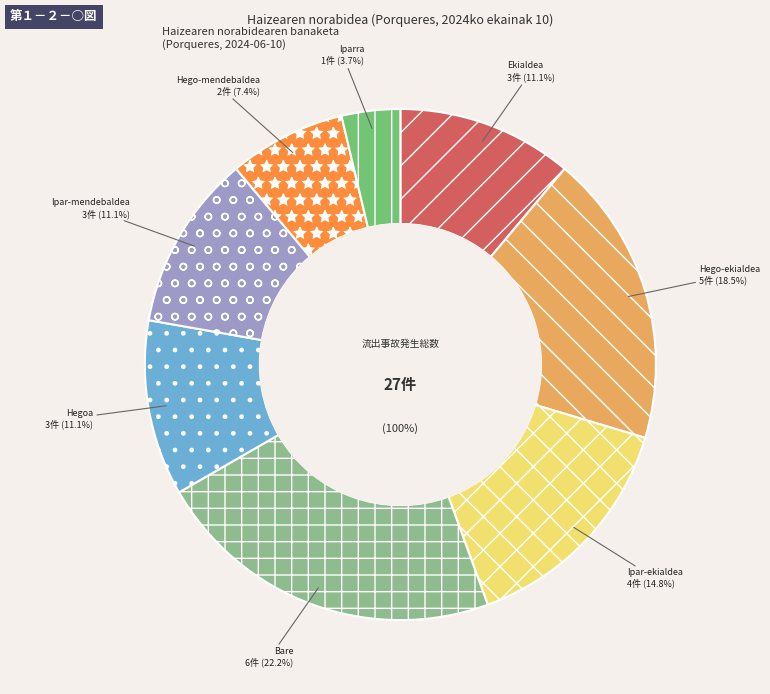

To the nearest percent, what is the average slice percentage?

12%